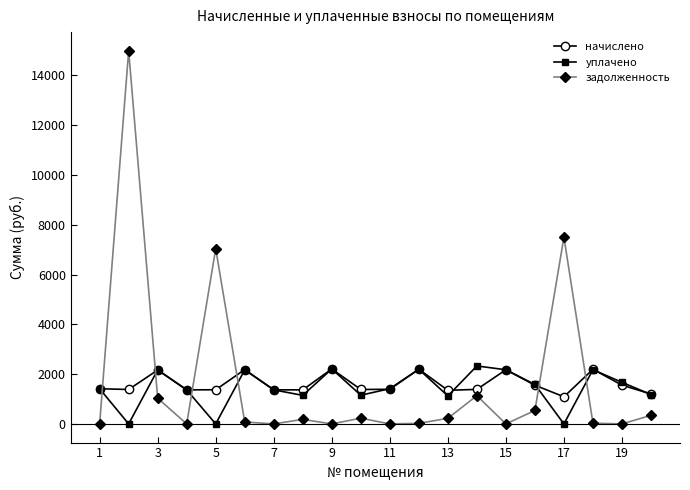

At how many categories does at least one series exceed 4717?

3